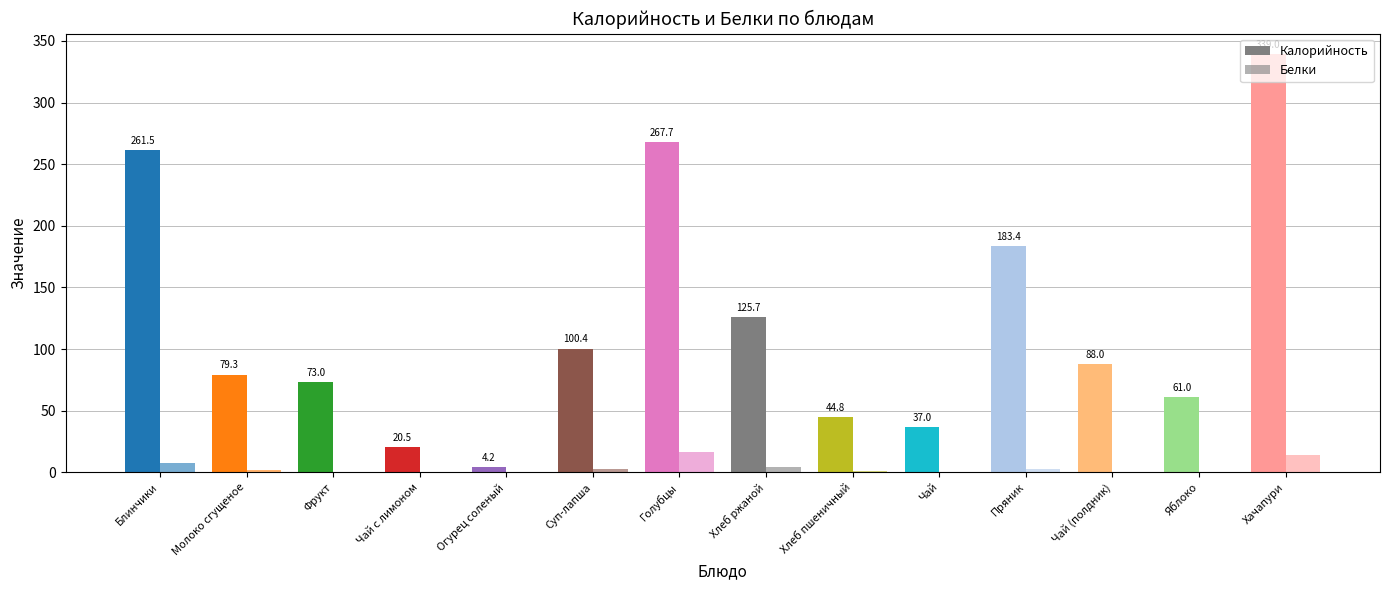

Reading left to right, transcribe all the data shown in this chart.

Калорийность: 261.5	79.3	73.0	20.5	4.2	100.4	267.7	125.7	44.8	37.0	183.4	88.0	61.0	339.0
Белки: 7.8	1.8	0.6	0.1	0.2	3.1	16.2	4.3	1.3	0.1	3.0	0.0	0.5	14.5